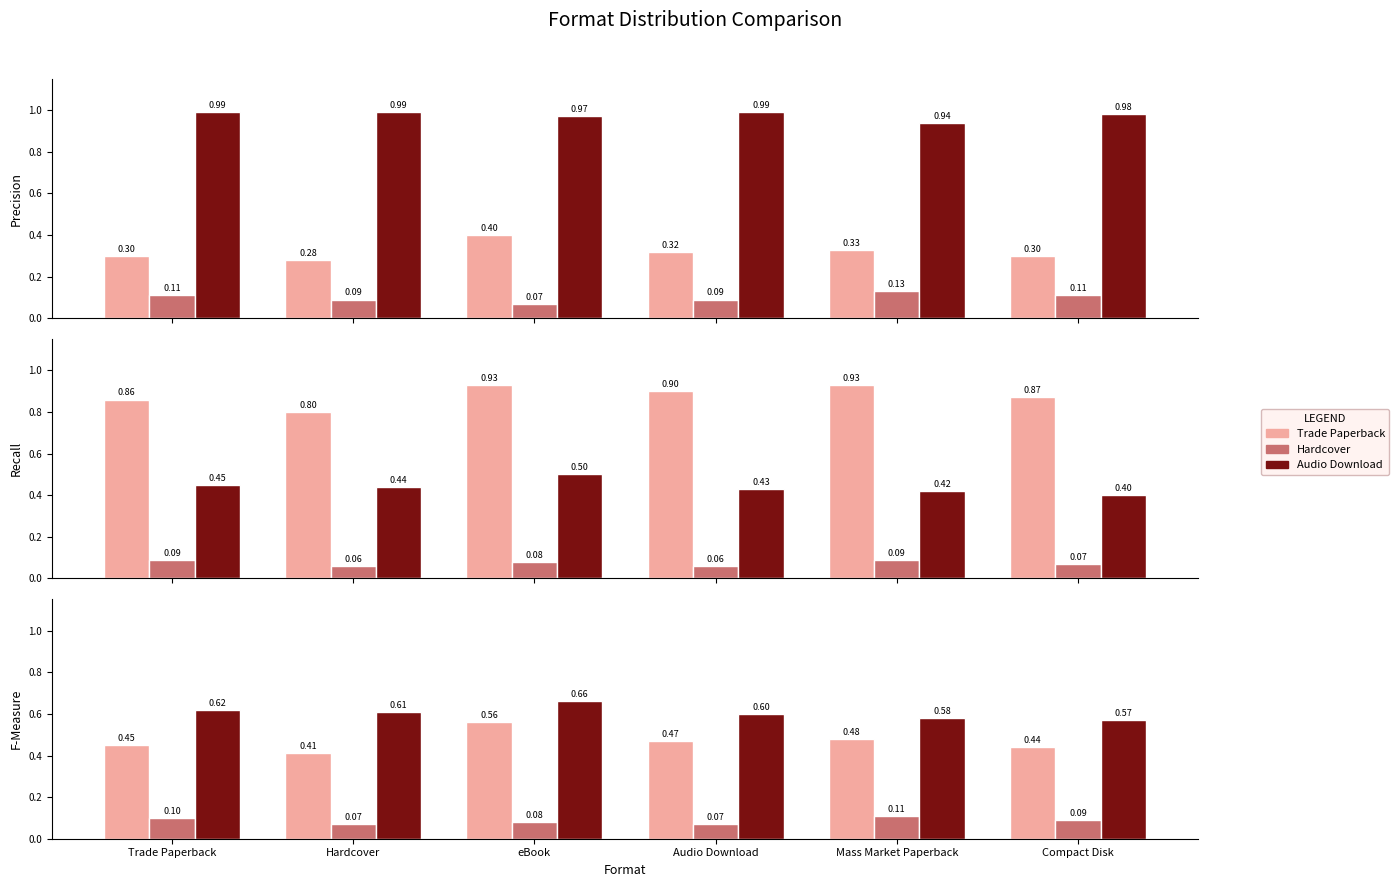

What is the sum of the Hardcover values at Compact Disk and Trade Paperback?

0.2